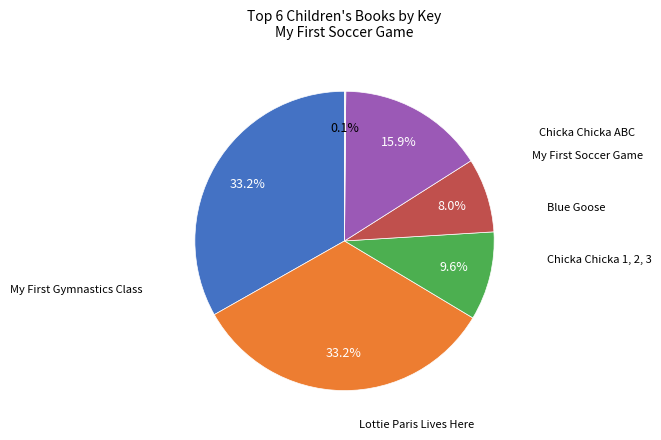

Does any single category account for the majority?

No